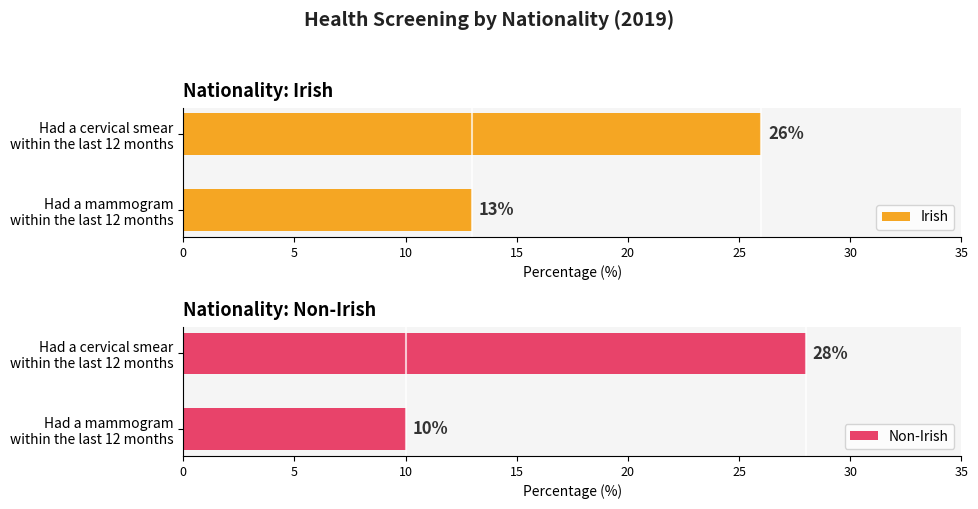

How many bars are there in total?

4